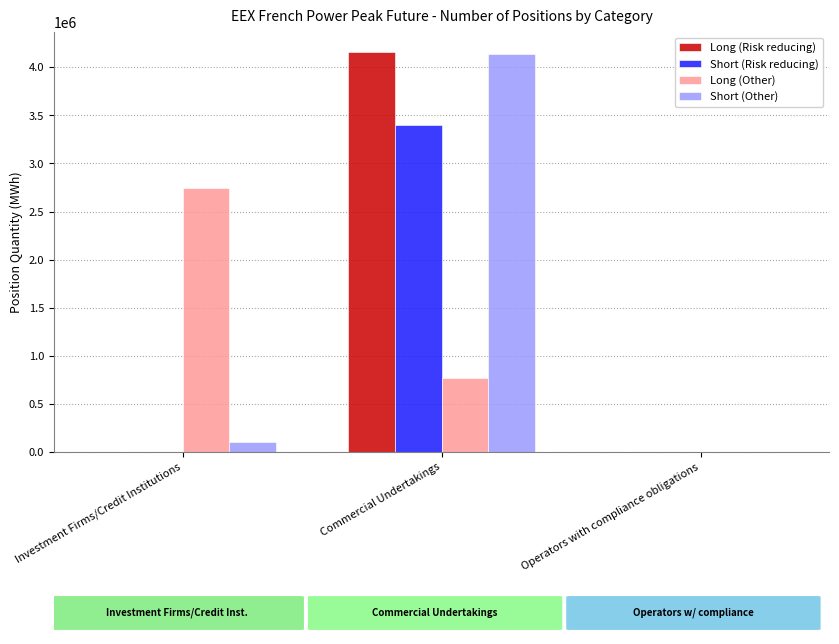

How many groups of bars are there?

3